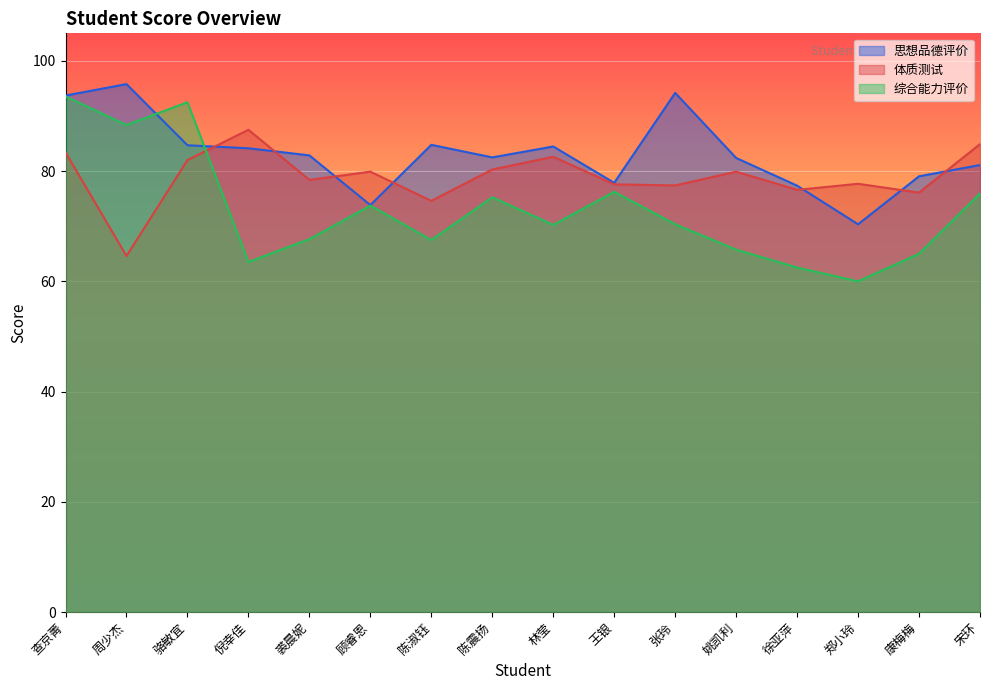

List the labels in order of 体质测试 value, smallest first.

周少杰, 陈淑钰, 康梅梅, 徐亚萍, 张玲, 王银, 郑小玲, 裘晨妮, 顾睿恩, 姚凯利, 陈震扬, 骆敏宜, 林莹, 查京菁, 宋环, 倪幸佳